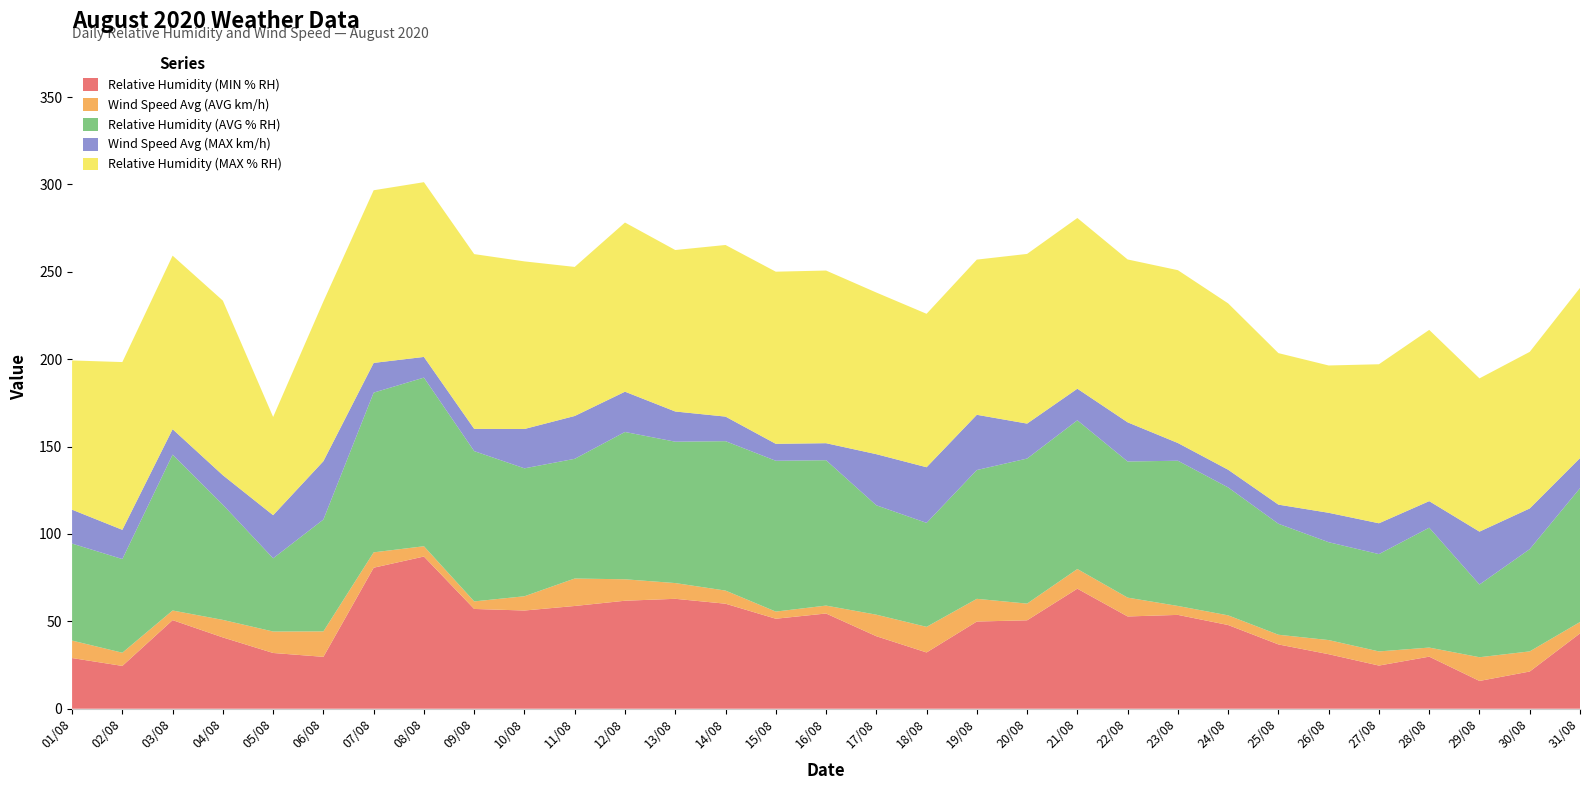

Reading left to right, extract all data points from this chart.

Relative Humidity (MIN % RH): 01/08=29.0	02/08=24.5	03/08=50.7	04/08=40.8	05/08=31.9	06/08=29.7	07/08=80.7	08/08=87.1	09/08=57.1	10/08=56.2	11/08=58.8	12/08=61.8	13/08=62.9	14/08=60.1	15/08=51.5	16/08=54.5	17/08=41.5	18/08=32.2	19/08=49.9	20/08=50.6	21/08=68.7	22/08=52.8	23/08=53.7	24/08=47.9	25/08=36.8	26/08=31.2	27/08=24.7	28/08=29.8	29/08=15.9	30/08=21.3	31/08=43.1
Wind Speed Avg (AVG km/h): 01/08=10.0	02/08=7.5	03/08=5.5	04/08=10.0	05/08=12.3	06/08=14.6	07/08=8.8	08/08=5.9	09/08=4.3	10/08=8.2	11/08=15.7	12/08=12.3	13/08=9.0	14/08=7.5	15/08=4.1	16/08=4.5	17/08=12.3	18/08=14.7	19/08=13.0	20/08=9.6	21/08=11.2	22/08=10.8	23/08=5.1	24/08=5.5	25/08=5.5	26/08=8.1	27/08=8.1	28/08=5.2	29/08=13.6	30/08=11.5	31/08=6.5
Relative Humidity (AVG % RH): 01/08=55.5	02/08=53.6	03/08=89.2	04/08=65.9	05/08=41.9	06/08=64.0	07/08=91.4	08/08=96.5	09/08=86.0	10/08=73.2	11/08=68.5	12/08=84.3	13/08=80.9	14/08=85.5	15/08=86.3	16/08=83.2	17/08=62.6	18/08=59.5	19/08=73.7	20/08=83.0	21/08=85.1	22/08=77.9	23/08=83.1	24/08=73.2	25/08=63.5	26/08=56.0	27/08=55.7	28/08=68.6	29/08=41.6	30/08=58.5	31/08=76.6
Wind Speed Avg (MAX km/h): 01/08=19.4	02/08=16.7	03/08=14.6	04/08=16.9	05/08=24.7	06/08=33.4	07/08=17.0	08/08=11.8	09/08=12.7	10/08=22.5	11/08=24.5	12/08=23.1	13/08=17.3	14/08=14.1	15/08=9.7	16/08=9.7	17/08=29.2	18/08=31.8	19/08=31.6	20/08=20.0	21/08=18.1	22/08=22.4	23/08=10.1	24/08=10.1	25/08=10.9	26/08=16.8	27/08=17.6	28/08=15.2	29/08=30.3	30/08=23.3	31/08=17.2
Relative Humidity (MAX % RH): 01/08=85.4	02/08=96.0	03/08=99.3	04/08=99.9	05/08=56.2	06/08=91.4	07/08=98.8	08/08=100.0	09/08=100.0	10/08=95.9	11/08=85.3	12/08=96.8	13/08=92.4	14/08=98.2	15/08=98.5	16/08=98.8	17/08=92.5	18/08=87.8	19/08=88.8	20/08=97.1	21/08=97.7	22/08=93.2	23/08=98.9	24/08=95.2	25/08=86.7	26/08=84.3	27/08=91.0	28/08=98.0	29/08=87.7	30/08=89.6	31/08=97.4